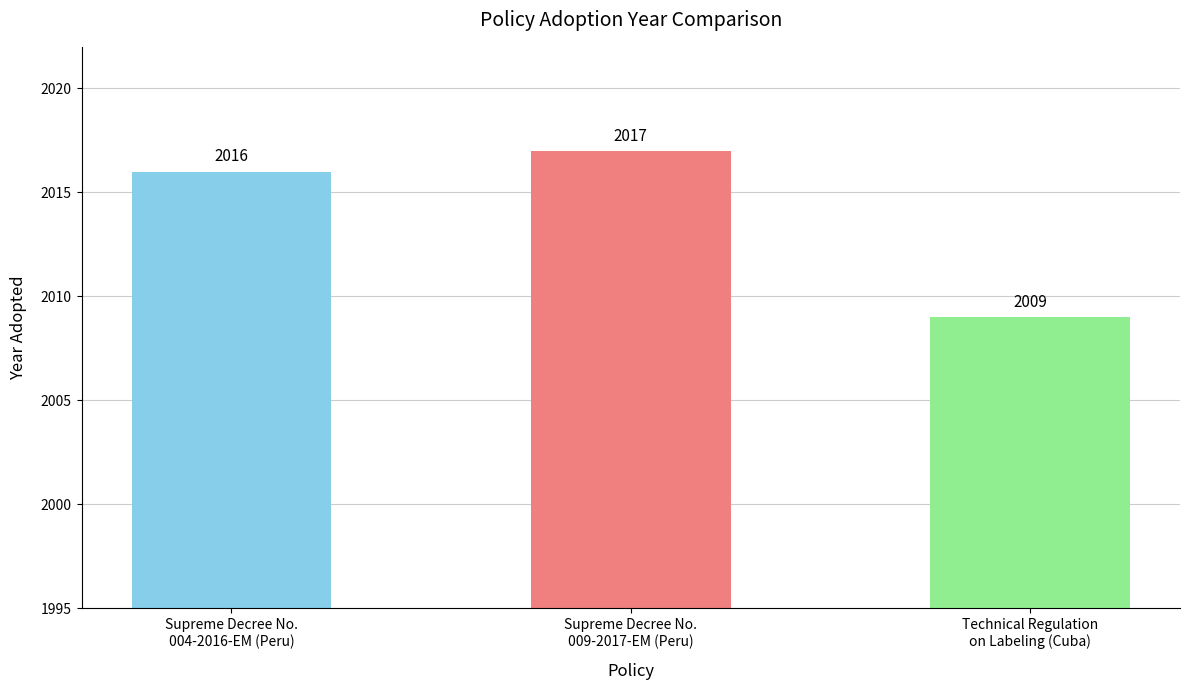

What is the ratio of the value at Technical Regulation
on Labeling (Cuba) to the value at Supreme Decree No.
009-2017-EM (Peru)?

1.0